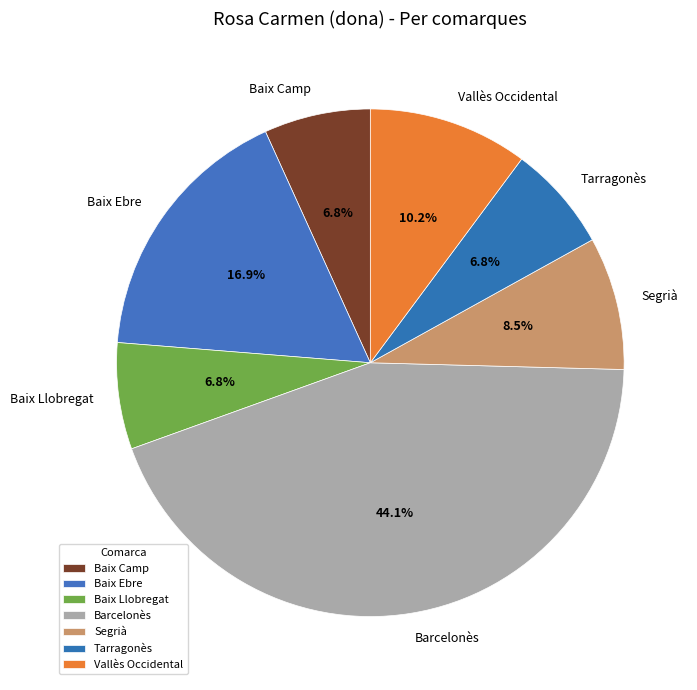

Count the number of slices in the pie.

7